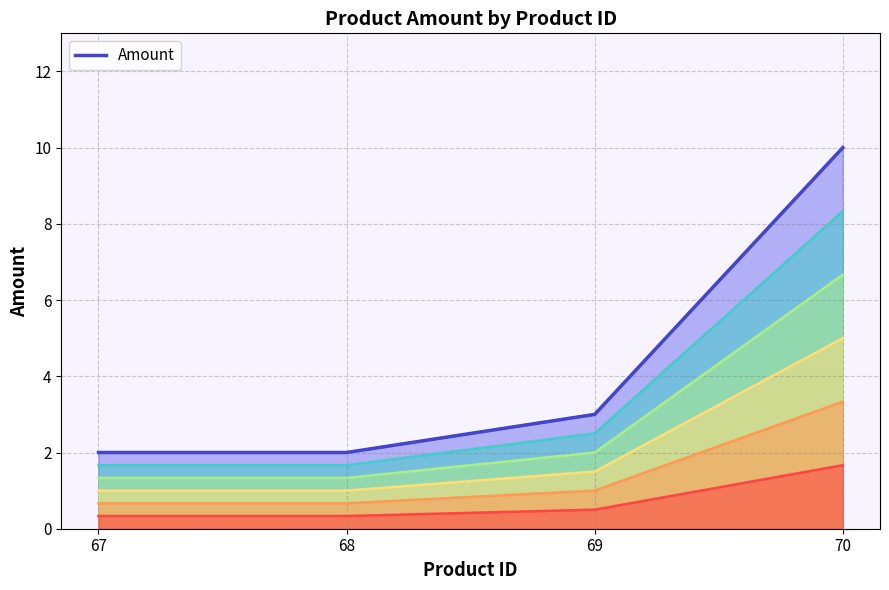

Where does the data first go above 3?

70